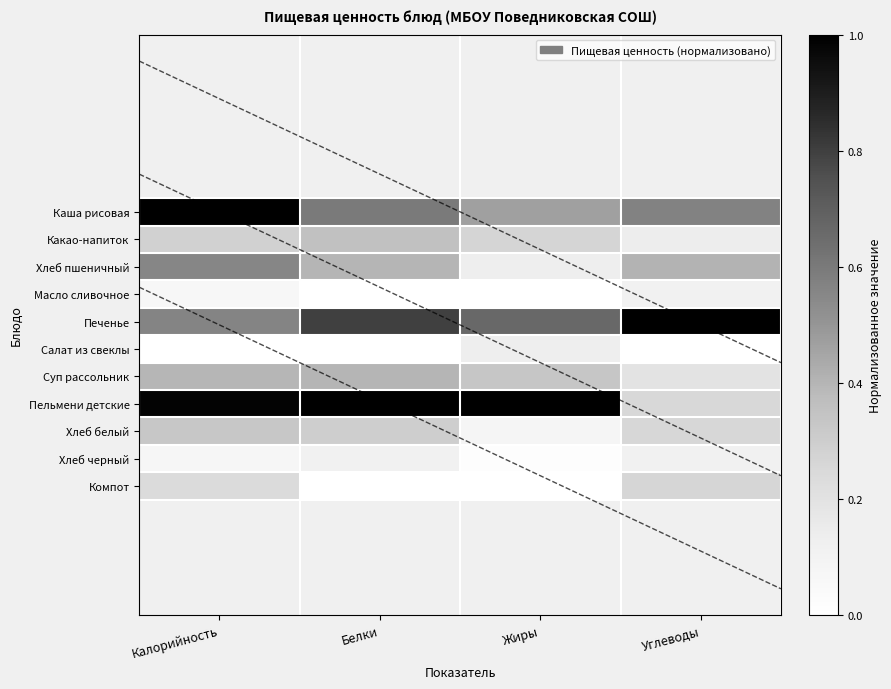

How many data points does each series have?

4